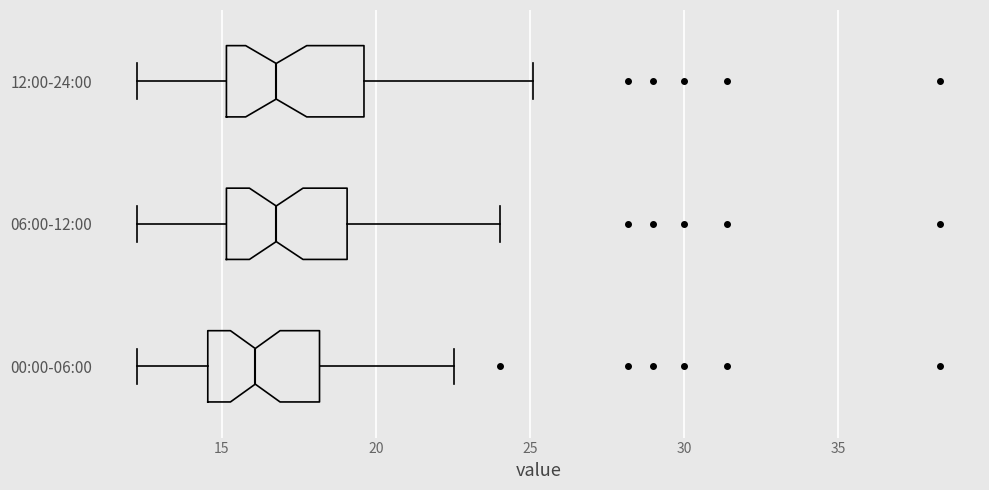

Where is the left edge of the box for 06:00-12:00 on the x-axis? The values are not printed on the chart, so give them approximately, as read against the axis.

15.0